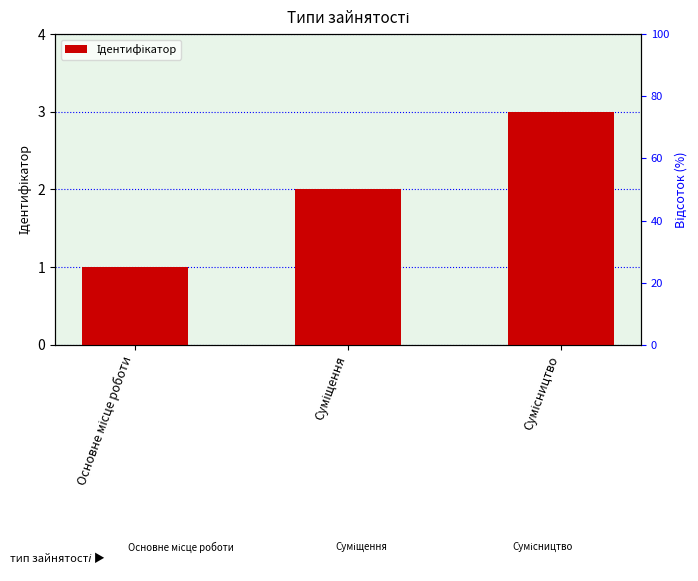

Rank the categories by value from highest to lowest.

Сумісництво, Суміщення, Основне місце роботи